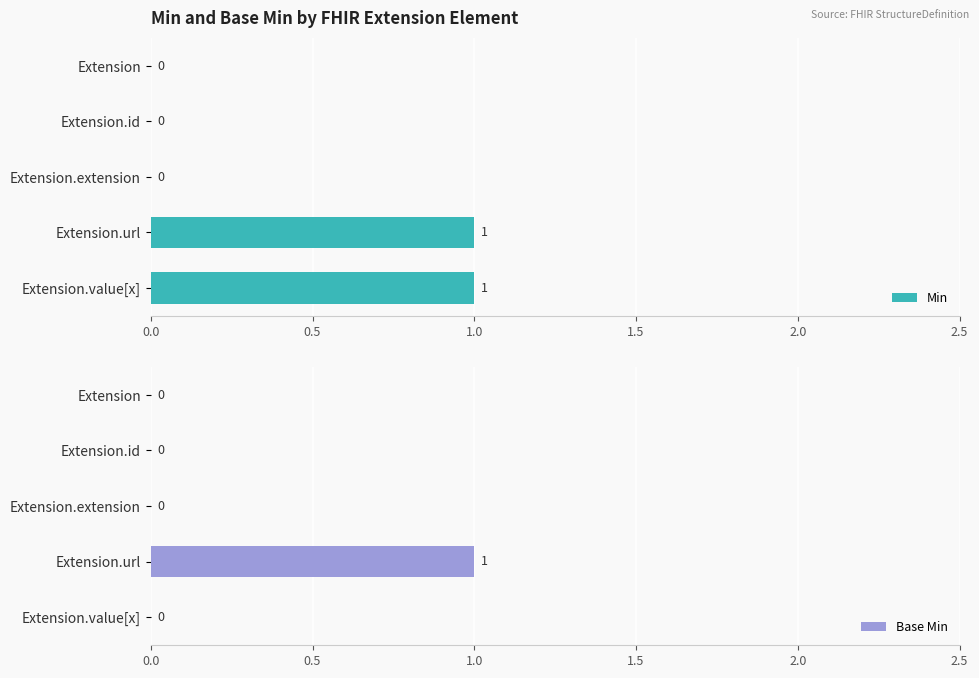

True or false: Min has a value of 0 at Extension.

True